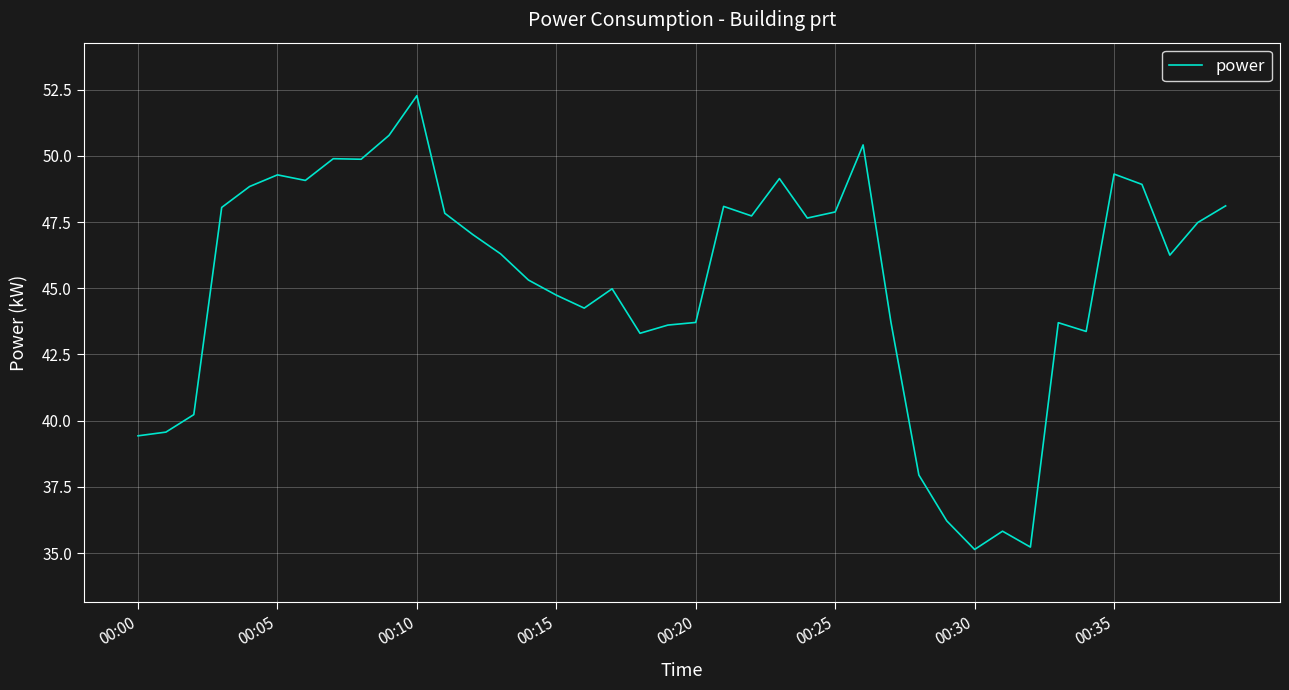

What is the minimum value shown in the chart?

35.1